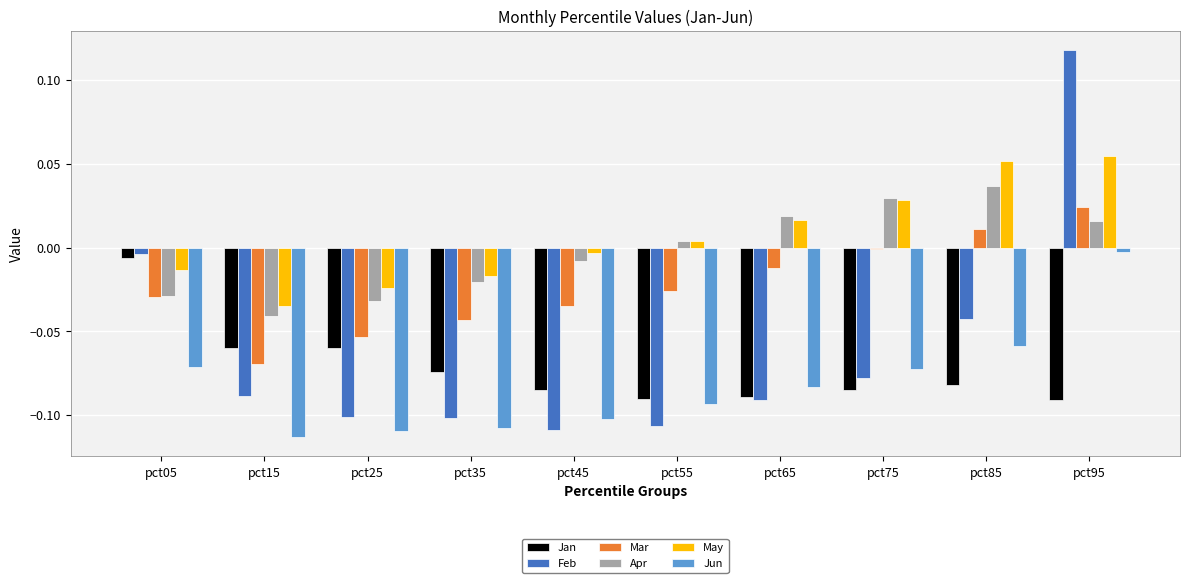

At how many categories does at least one series exceed 0?

5